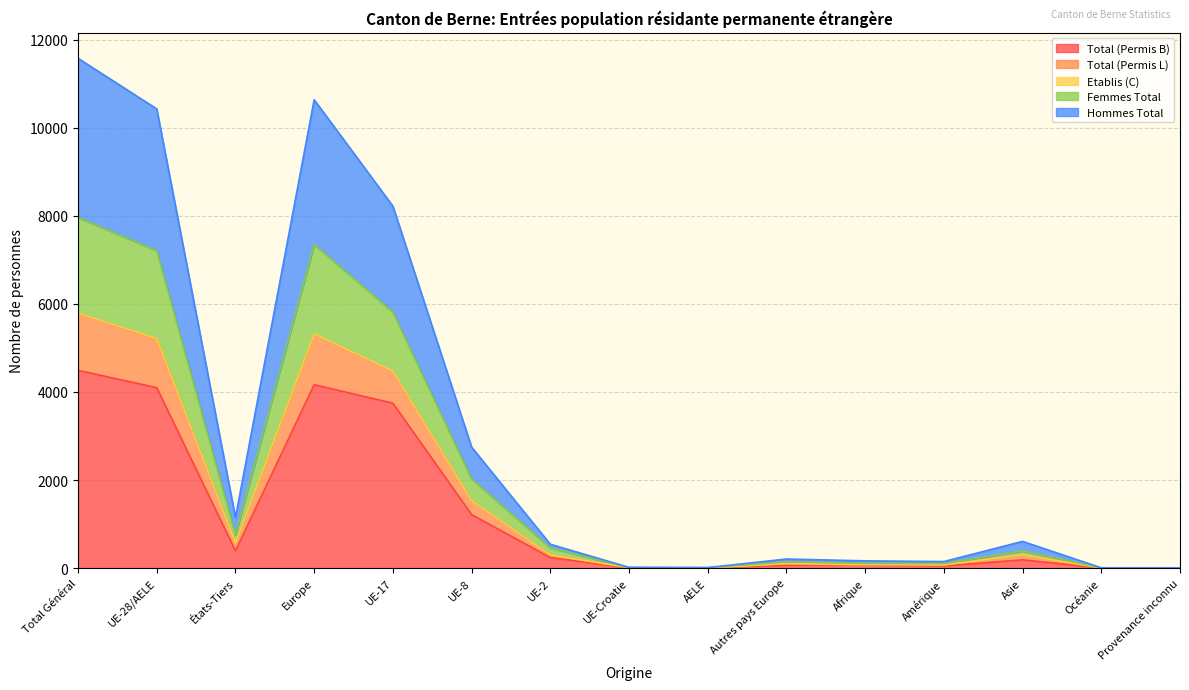

How many data points does each series have?

15